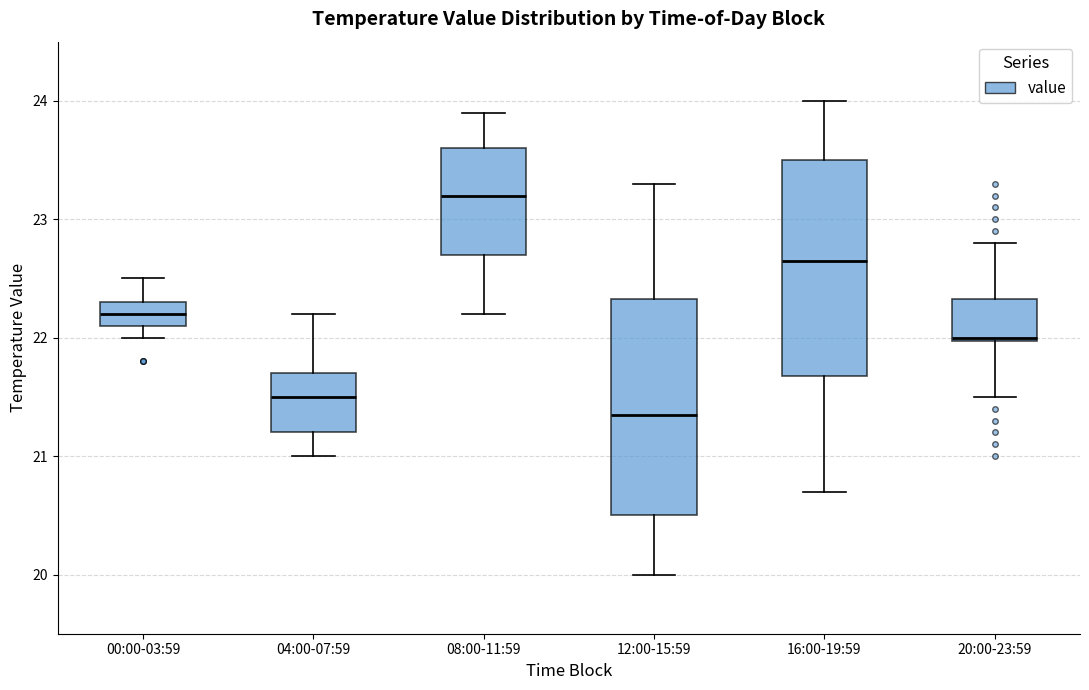

Where does the upper whisker of the box for 16:00-19:59 end on the y-axis? The values are not printed on the chart, so give them approximately, as read against the axis.

24.0